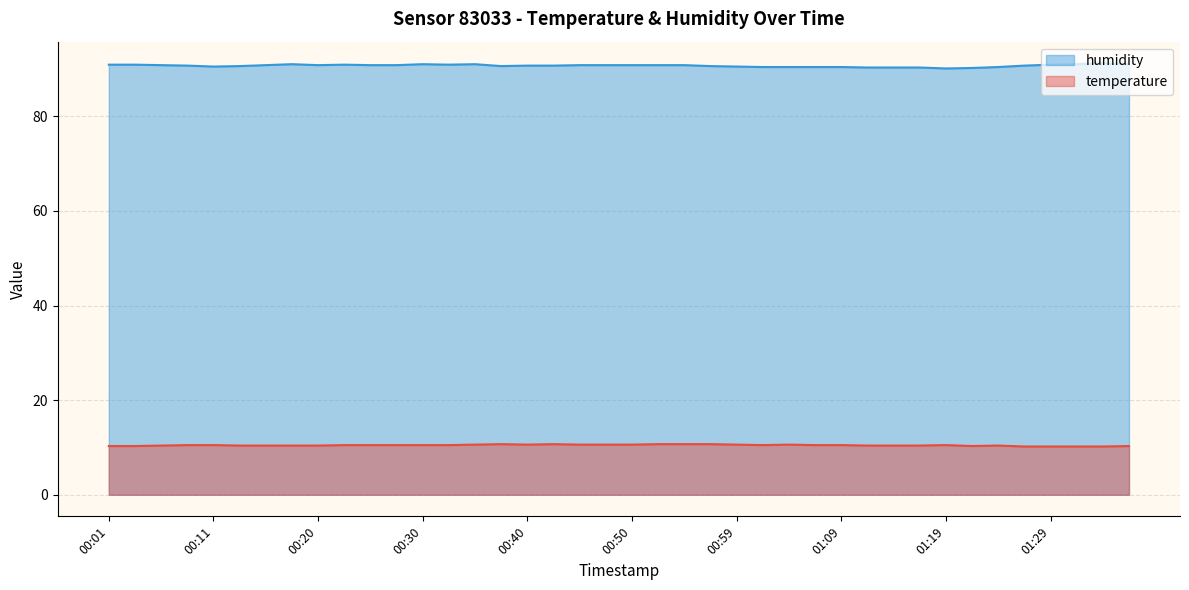

What is the difference between the maximum and minimum values in the humidity series?

1.1